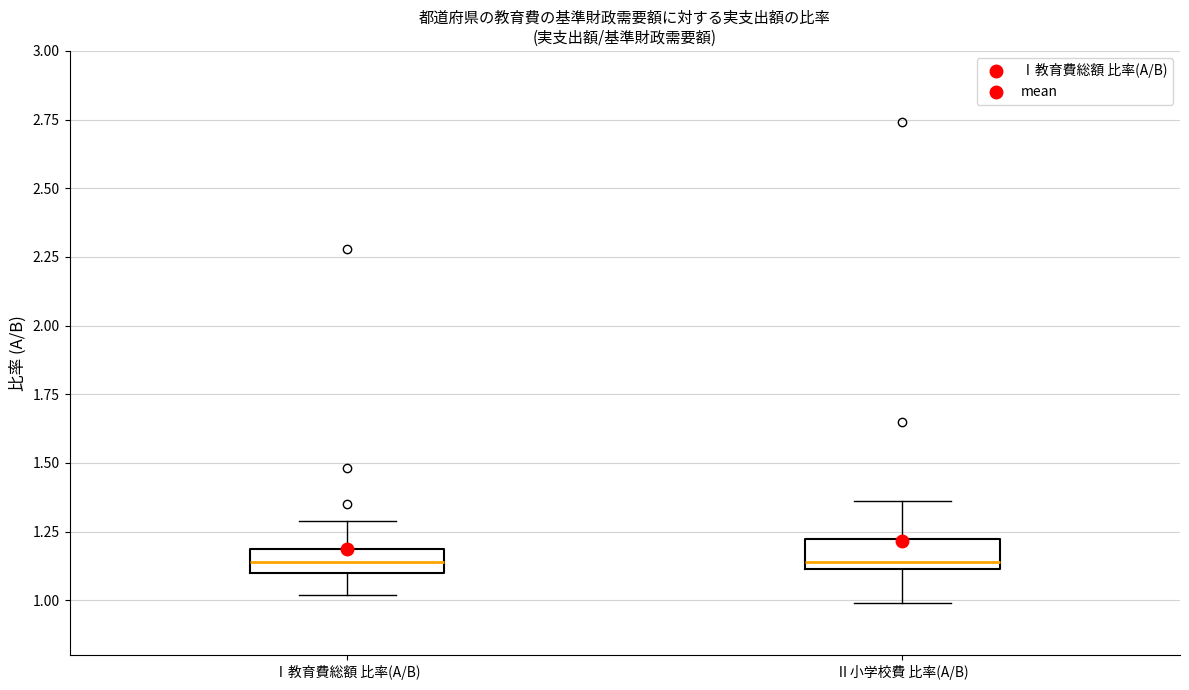

Reading left to right, transcribe this box plot: for each box, give where its median line is, the range the box spans, and where its two whiskers end, as read against the y-axis. The values are not printed on the chart, so give them approximately, as read against the axis.

Ⅰ教育費総額 比率(A/B): median 1.15, box 1.10 to 1.20, whiskers 1.00 to 1.30
Ⅱ小学校費 比率(A/B): median 1.15, box 1.10 to 1.25, whiskers 1.00 to 1.35